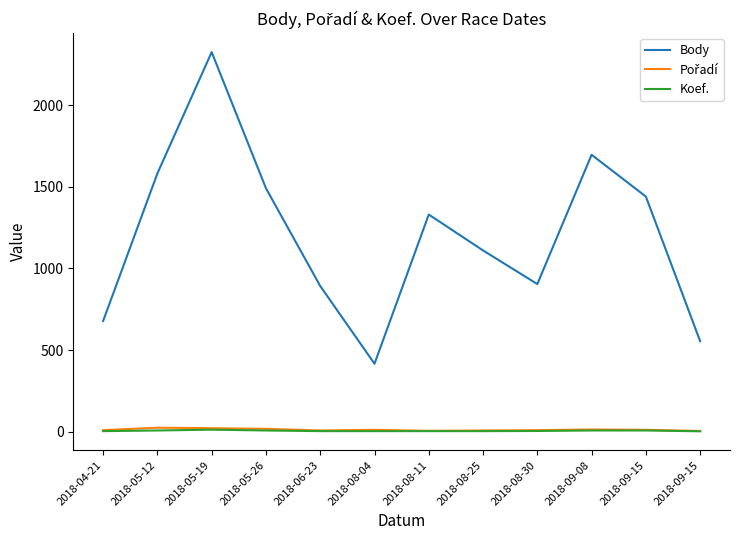

How many lines are shown in the chart?

3